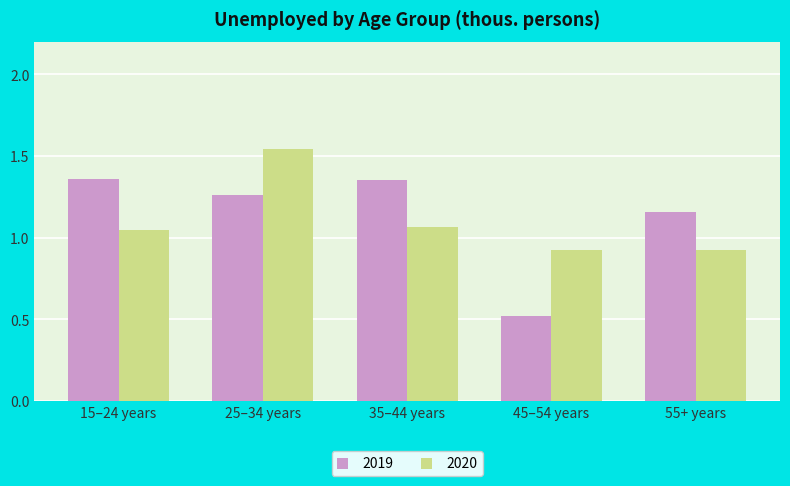

Between 15–24 years and 25–34 years, which series saw the biggest shift?

2020